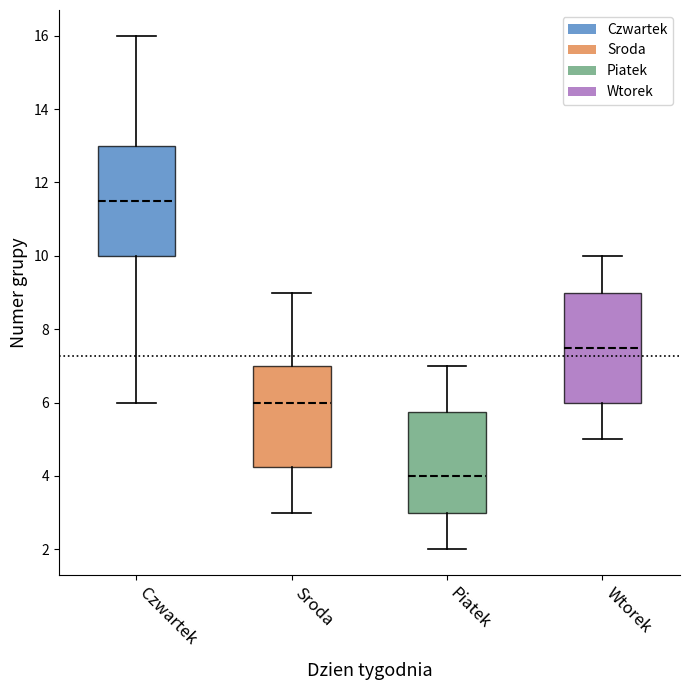

Reading left to right, transcribe this box plot: for each box, give where its median line is, the range the box spans, and where its two whiskers end, as read against the y-axis. The values are not printed on the chart, so give them approximately, as read against the axis.

Czwartek: median 11.6, box 10.0 to 13.0, whiskers 6.0 to 16.0
Sroda: median 6.0, box 4.2 to 7.0, whiskers 3.0 to 9.0
Piatek: median 4.0, box 3.0 to 5.8, whiskers 2.0 to 7.0
Wtorek: median 7.6, box 6.0 to 9.0, whiskers 5.0 to 10.0